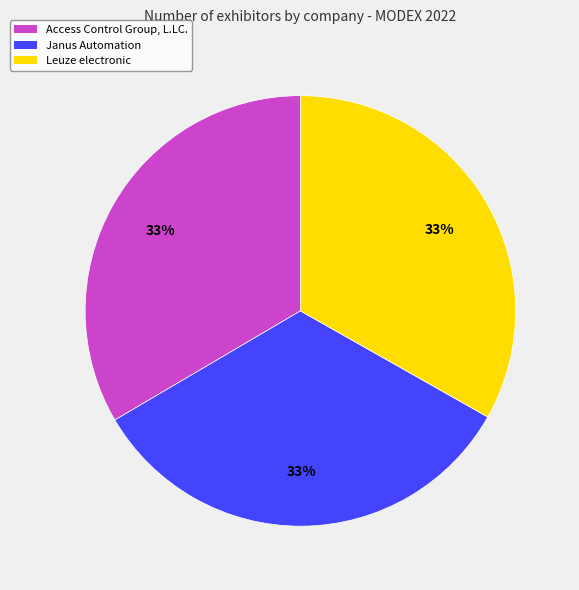

What is the ratio of the value at Access Control Group, L.LC. to the value at Janus Automation?

1.0